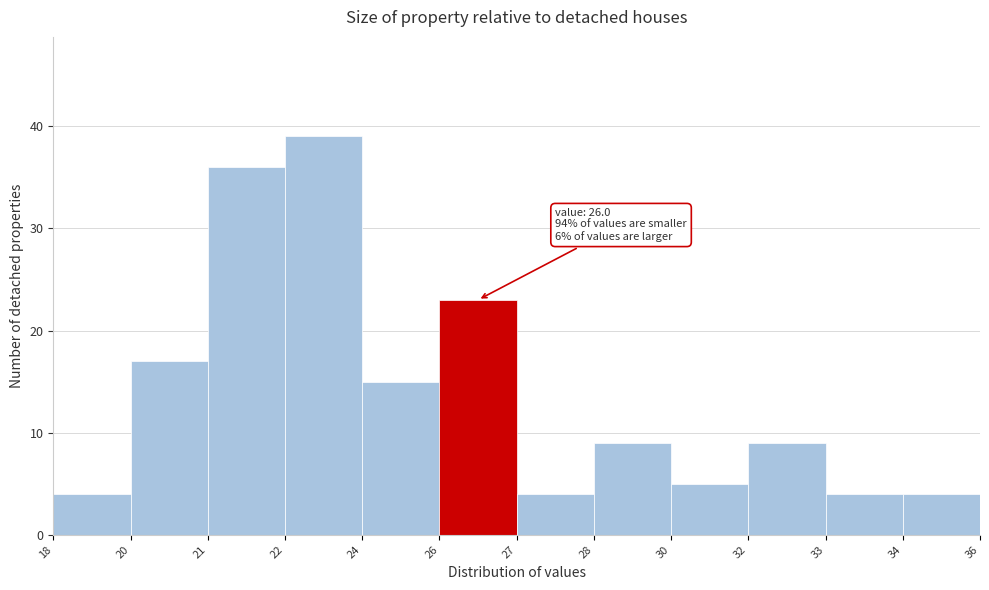

Reading right to left, list all the values displayed in this chart.

34=4	33=4	32=9	30=5	28=9	27=4	26=23	24=15	22=39	21=36	20=17	18=4